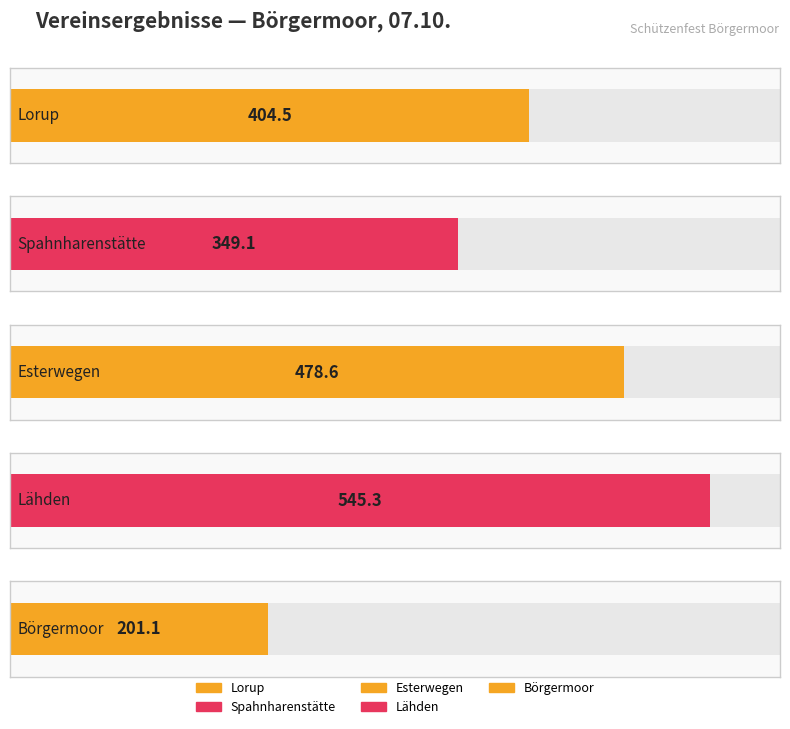

What is the minimum value shown in the chart?

201.1